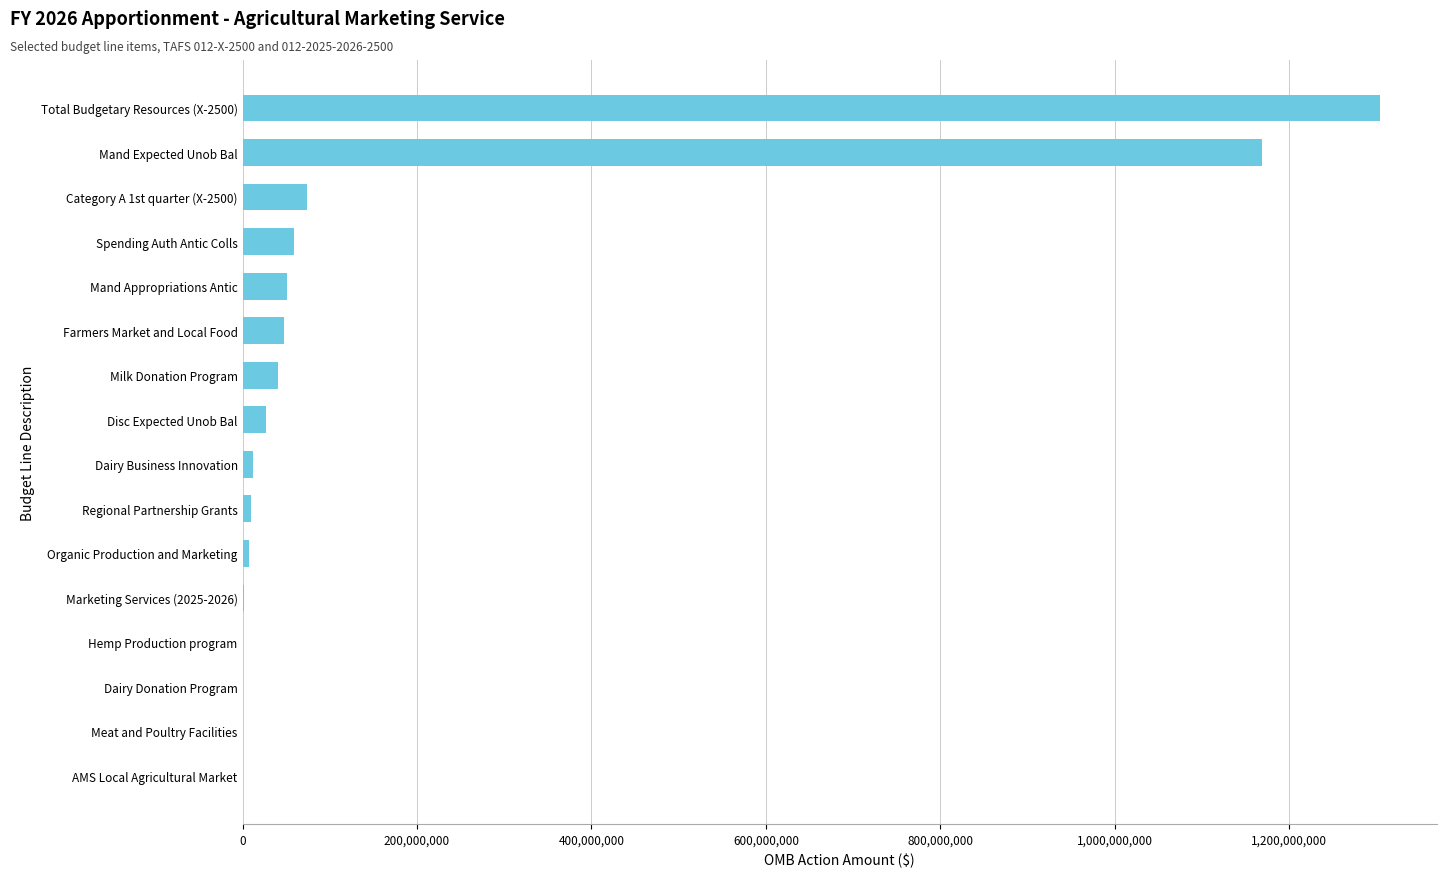

Is it true that the value at Milk Donation Program is 40274509?

True